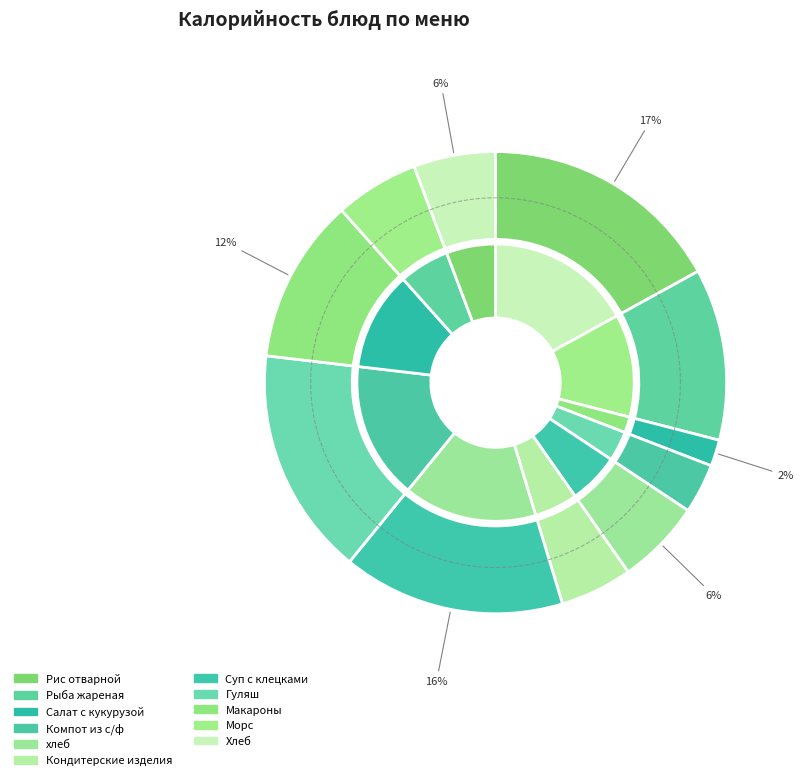

What is the change in value from Рис отварной to хлеб?

-162